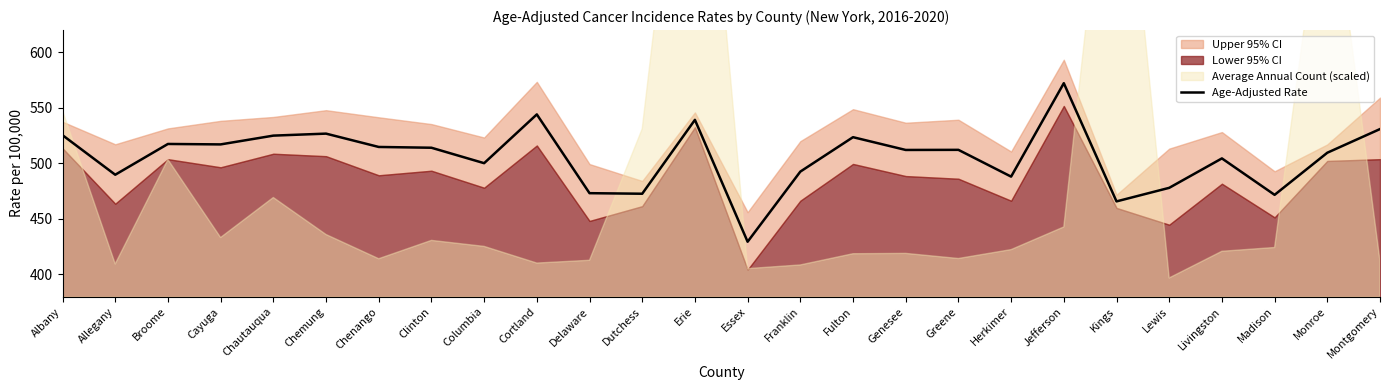

What is the maximum value shown in the chart?

572.2